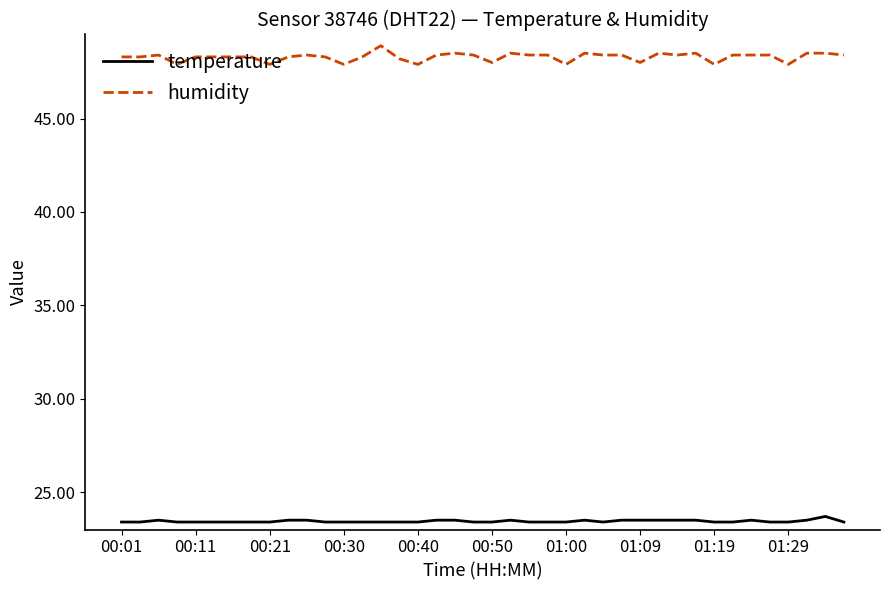

Which series has the widest spread of values?

humidity